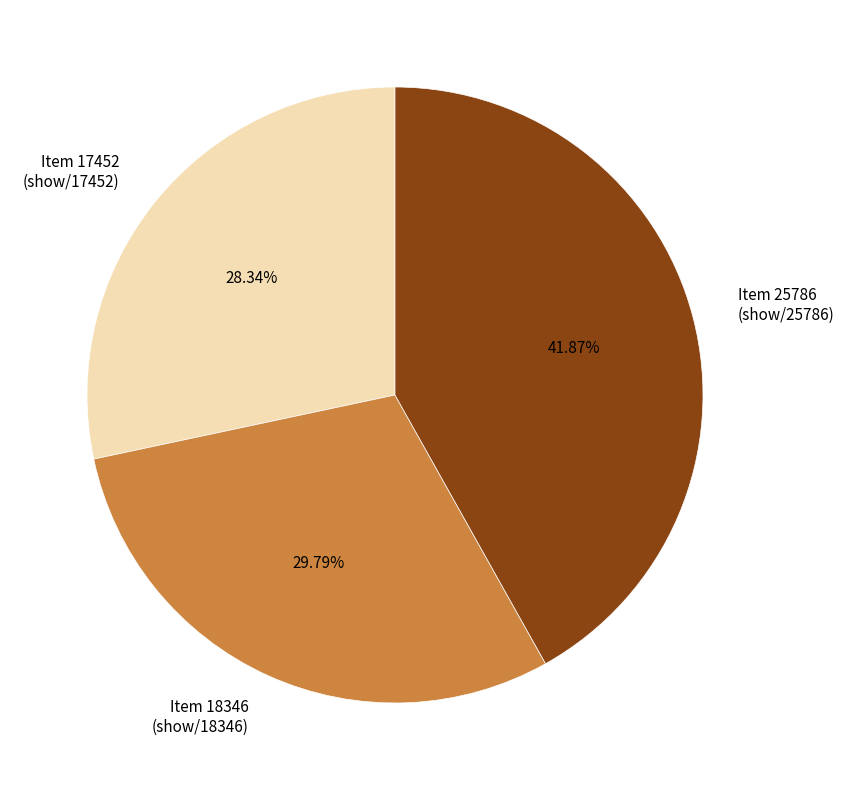

Is the sum of Item 18346 (show/18346) and Item 25786 (show/25786) greater than half?

Yes